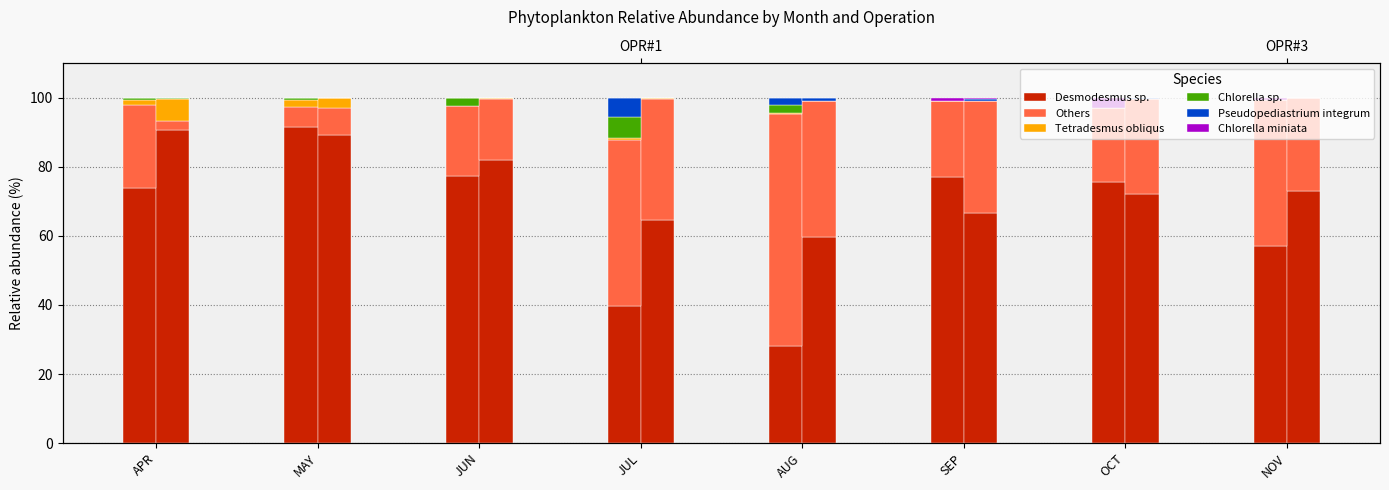

How many bars are there in total?

48